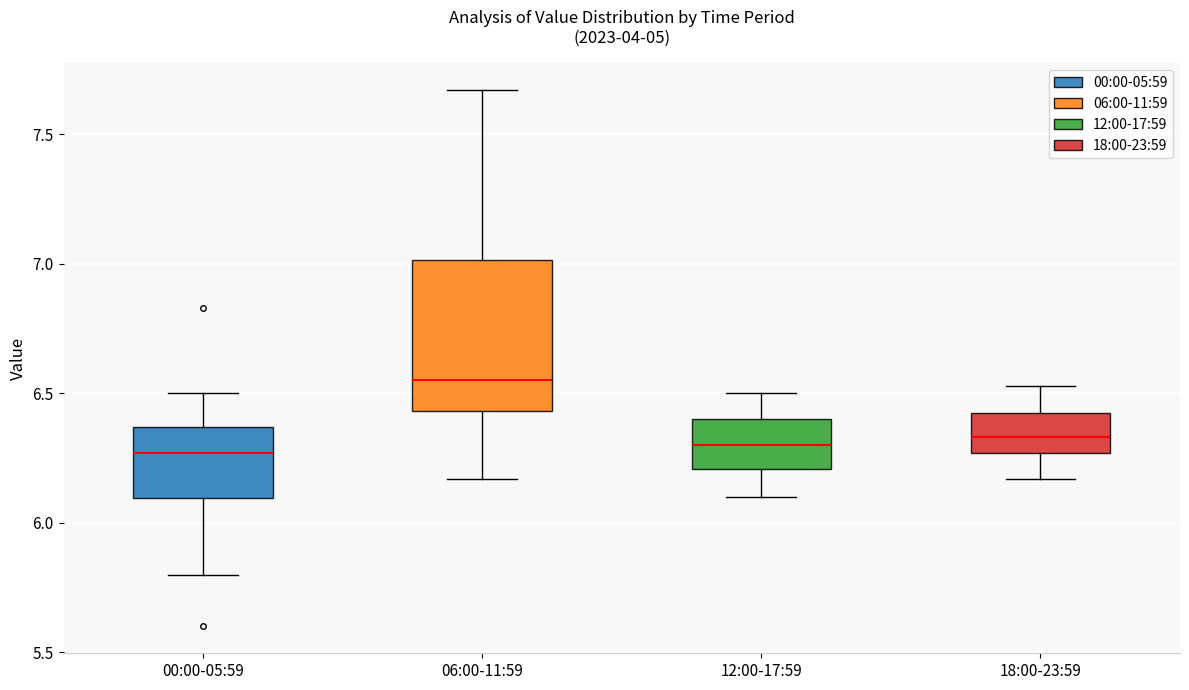

Reading left to right, read every box against the y-axis: the position of its median line, the range the box covers, and the ends of its whiskers. The values are not printed on the chart, so give them approximately, as read against the axis.

00:00-05:59: median 6.25, box 6.10 to 6.35, whiskers 5.80 to 6.50
06:00-11:59: median 6.55, box 6.45 to 7.00, whiskers 6.15 to 7.65
12:00-17:59: median 6.30, box 6.20 to 6.40, whiskers 6.10 to 6.50
18:00-23:59: median 6.35, box 6.25 to 6.40, whiskers 6.15 to 6.55